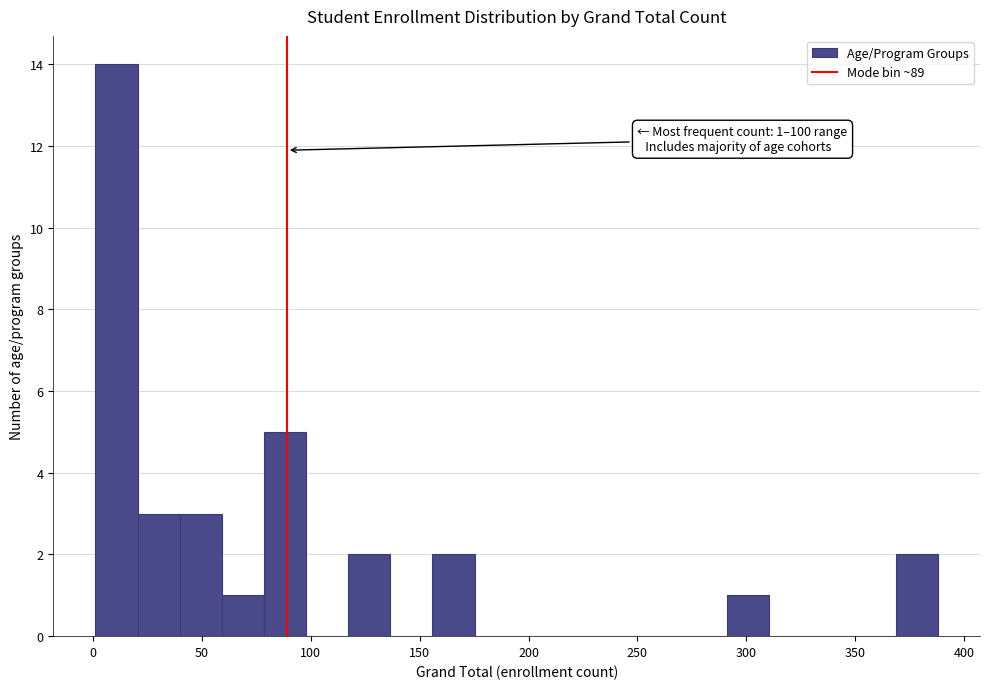

Read against the x-axis, roughly where is the centre of the tallest bar?

10